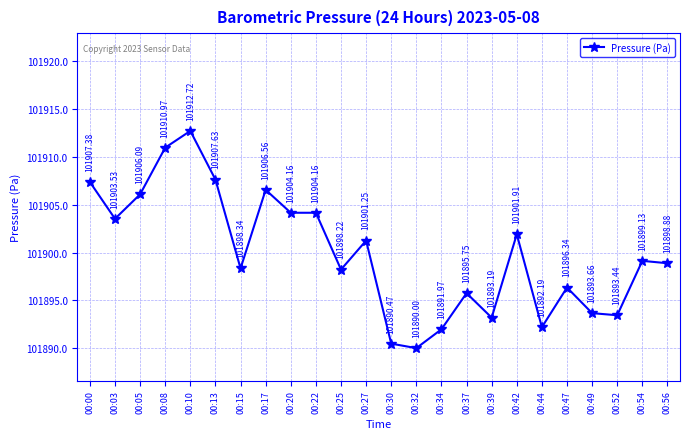

True or false: the data shows 101895.8 at 00:37.

True